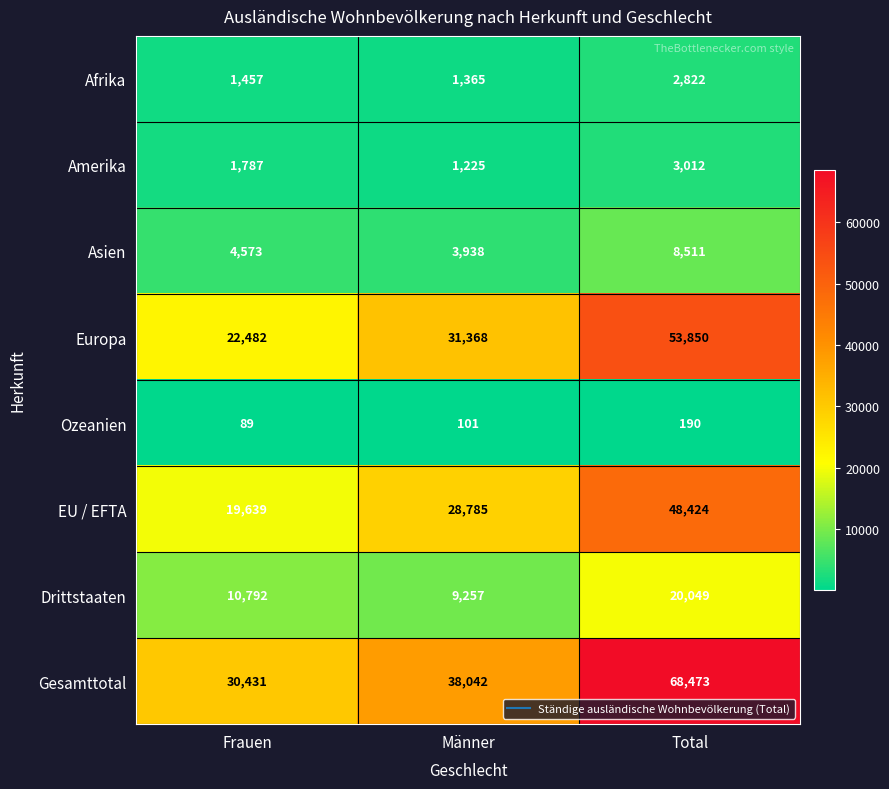

Reading left to right, transcribe all the data shown in this chart.

Afrika: 1457	1365	2822
Amerika: 1787	1225	3012
Asien: 4573	3938	8511
Europa: 22482	31368	53850
Ozeanien: 89	101	190
EU / EFTA: 19639	28785	48424
Drittstaaten: 10792	9257	20049
Gesamttotal: 30431	38042	68473